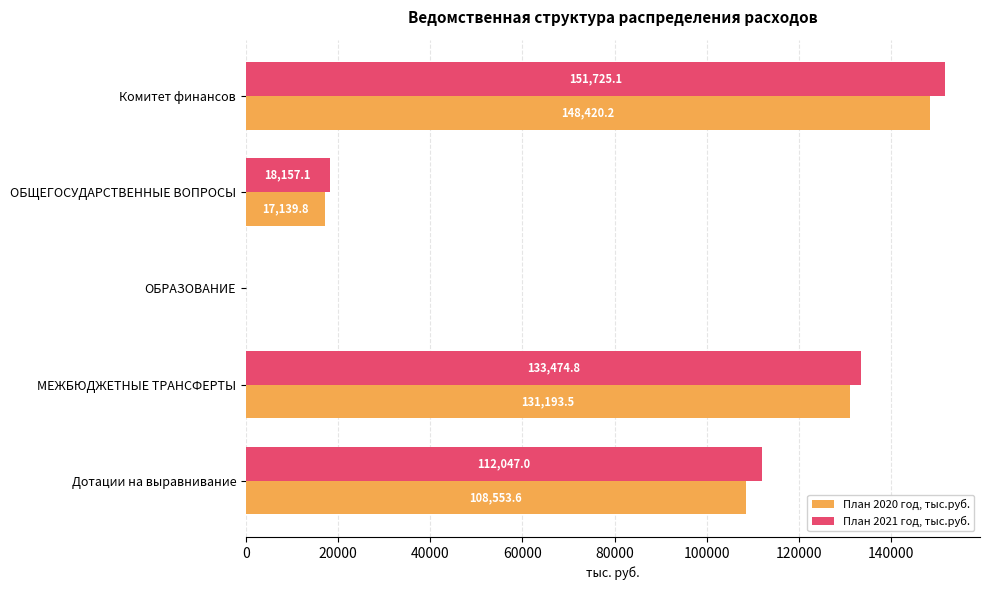

The План 2021 год, тыс.руб. series shows 5067.0 at ОБЩЕГОСУДАРСТВЕННЫЕ ВОПРОСЫ. True or false?

False